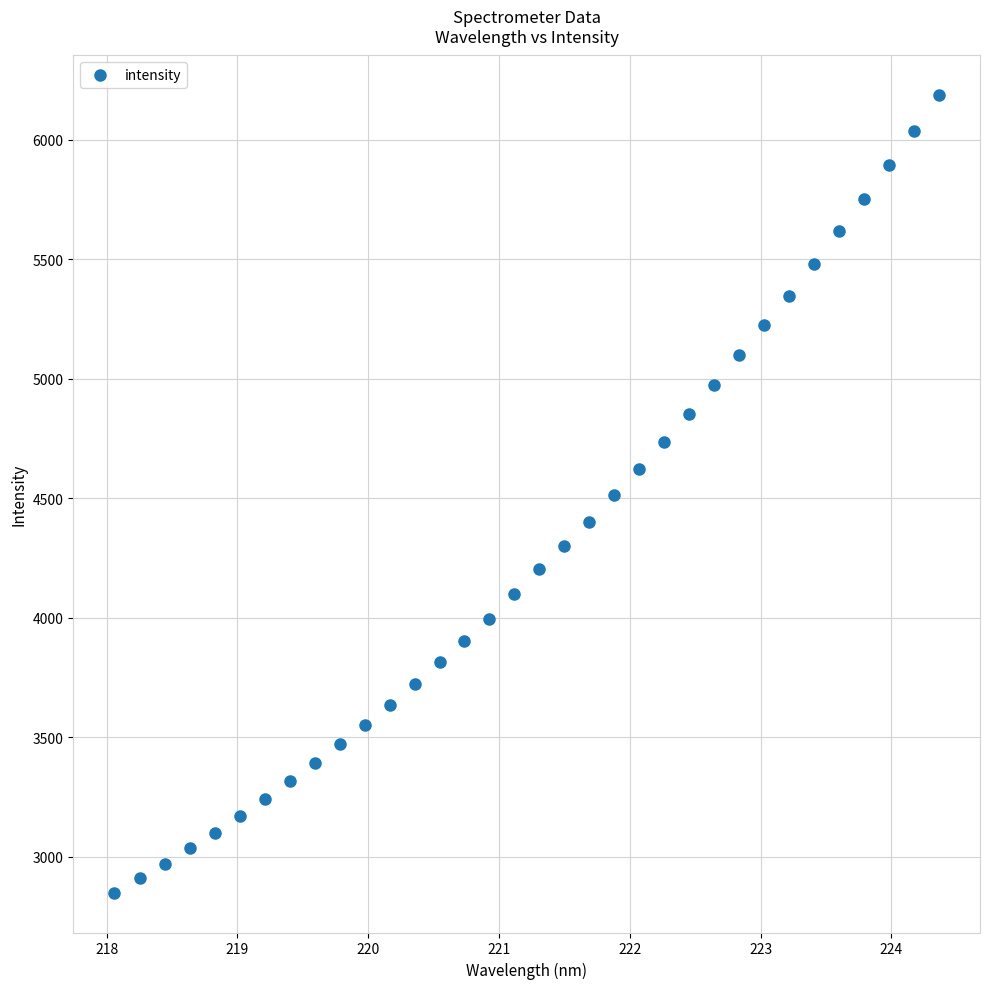

What is the range of X values (max minus min)?

6.3